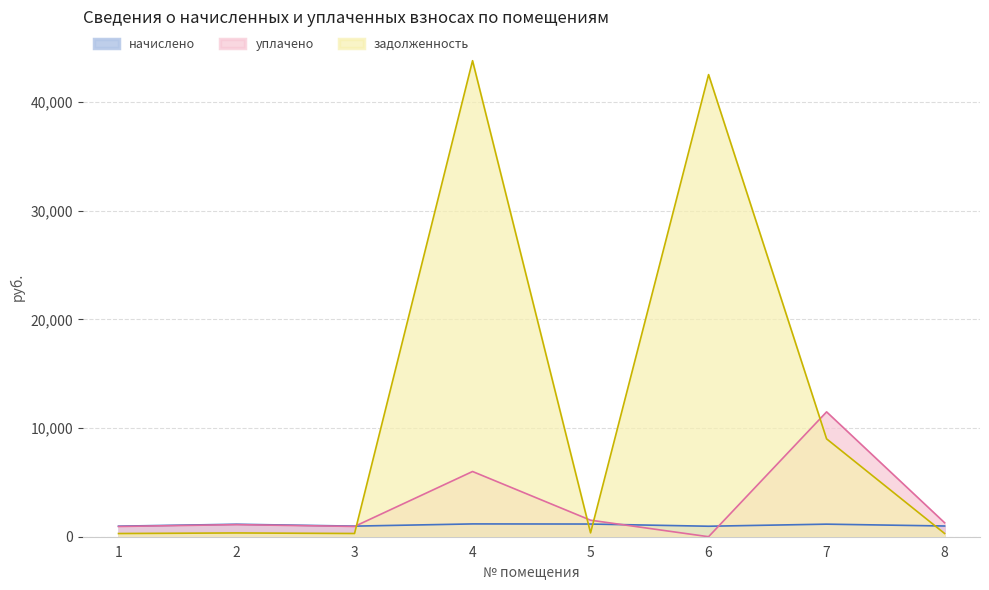

What are all the series names shown in the legend?

начислено, уплачено, задолженность